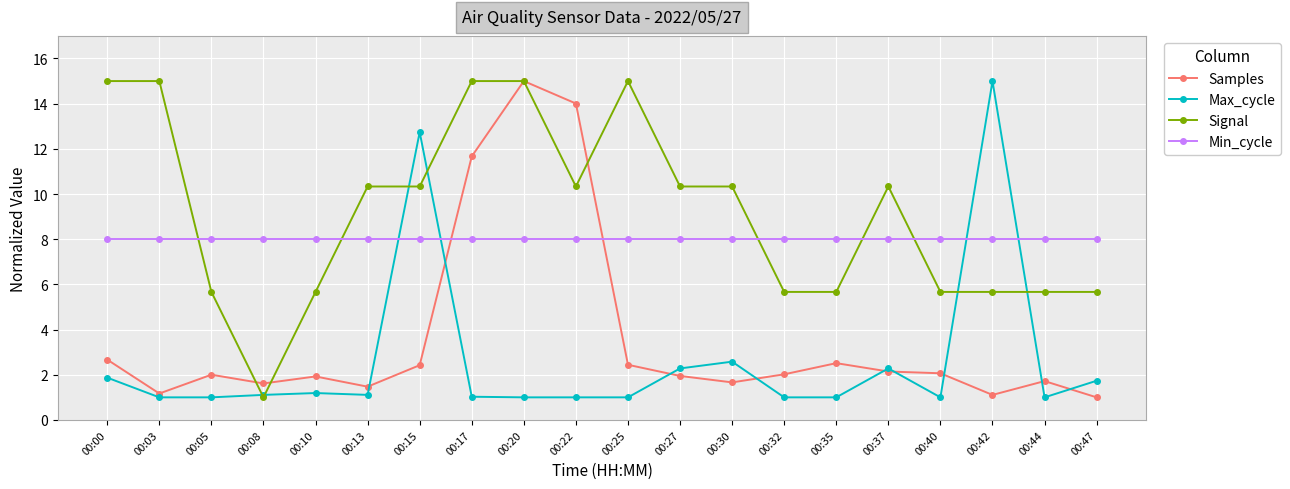

What is the difference between the Signal values at 00:35 and 00:22?

4.7